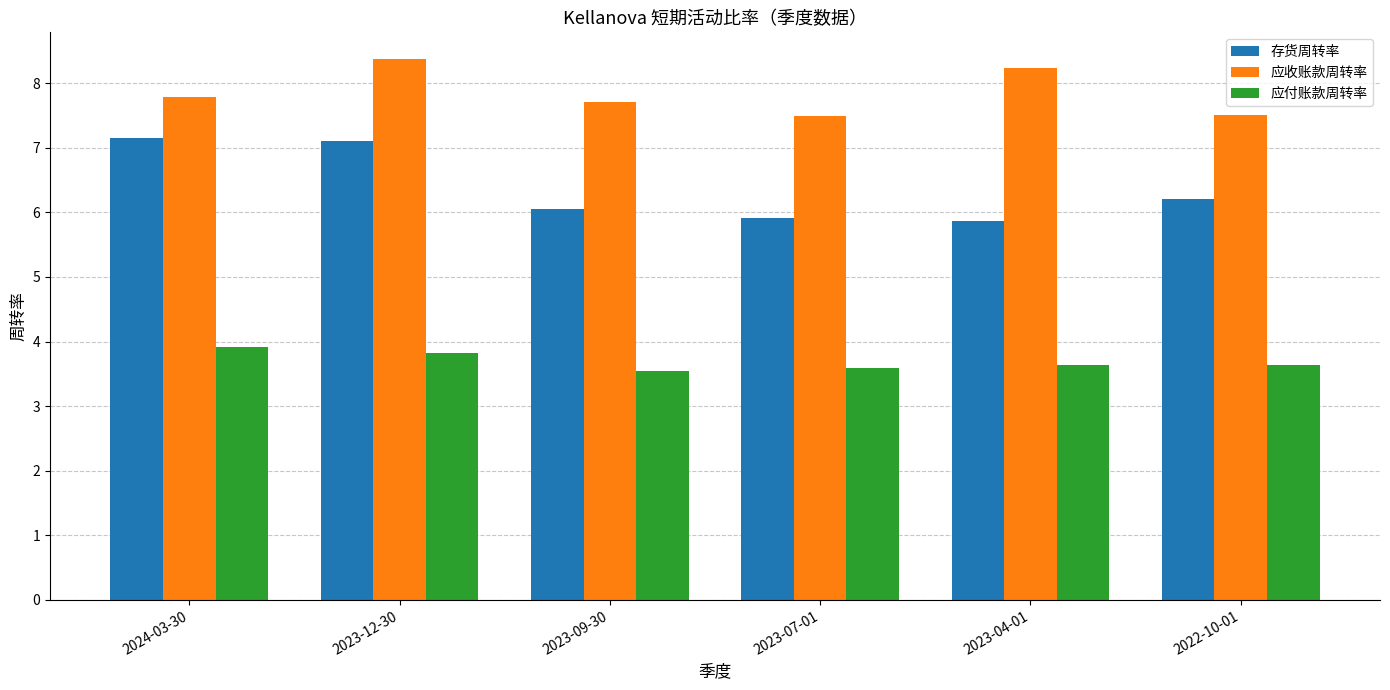

Which series has the largest total across all categories?

应收账款周转率